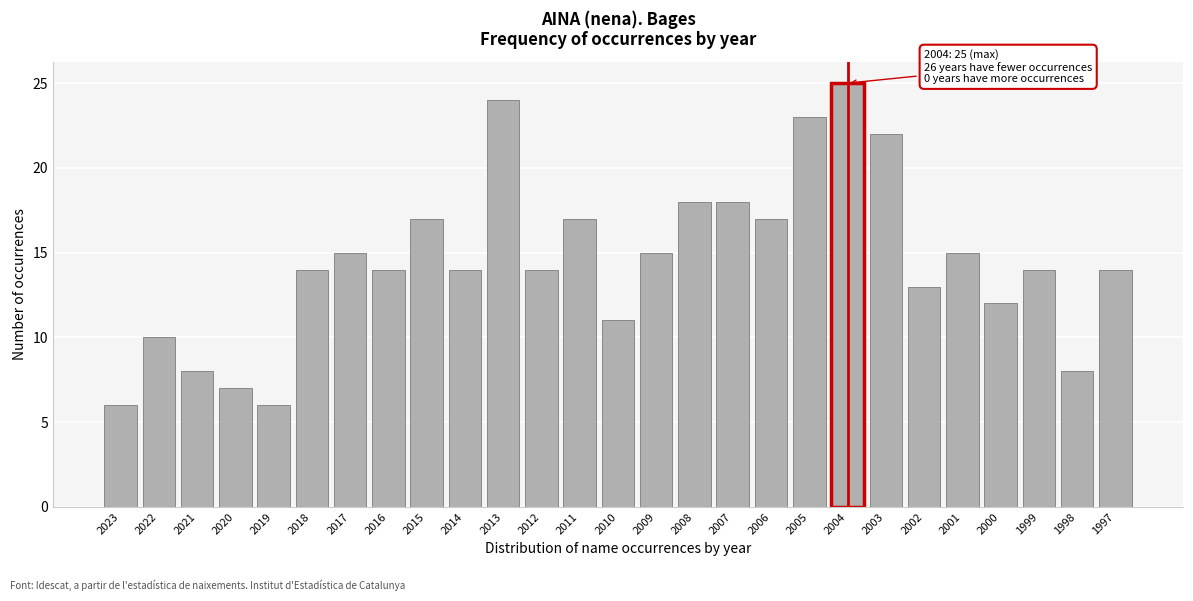

Reading right to left, extract all data points from this chart.

1997=14	1998=8	1999=14	2000=12	2001=15	2002=13	2003=22	2004=25	2005=23	2006=17	2007=18	2008=18	2009=15	2010=11	2011=17	2012=14	2013=24	2014=14	2015=17	2016=14	2017=15	2018=14	2019=6	2020=7	2021=8	2022=10	2023=6